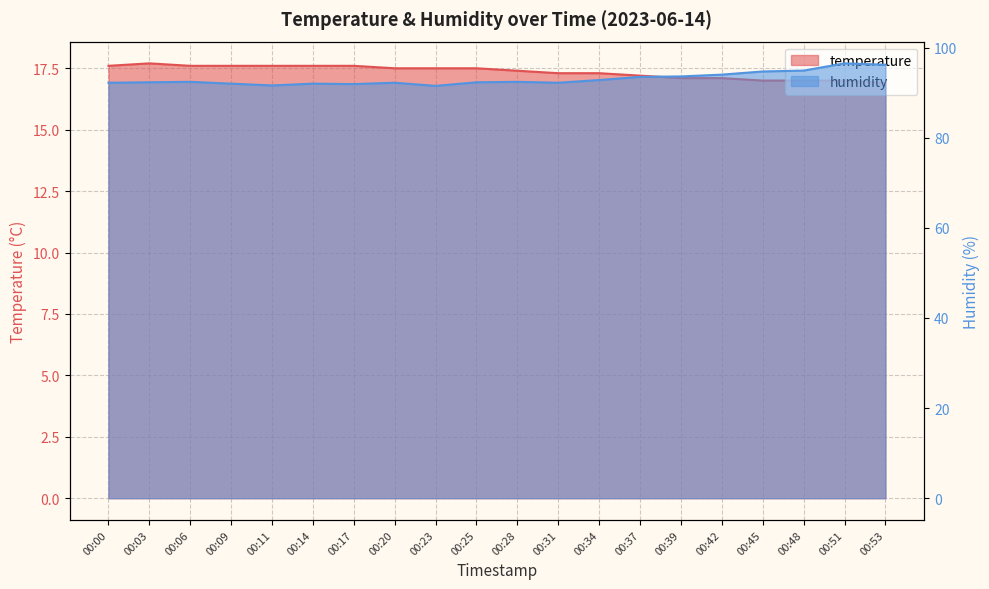

At which label does humidity reach its minimum?

00:23